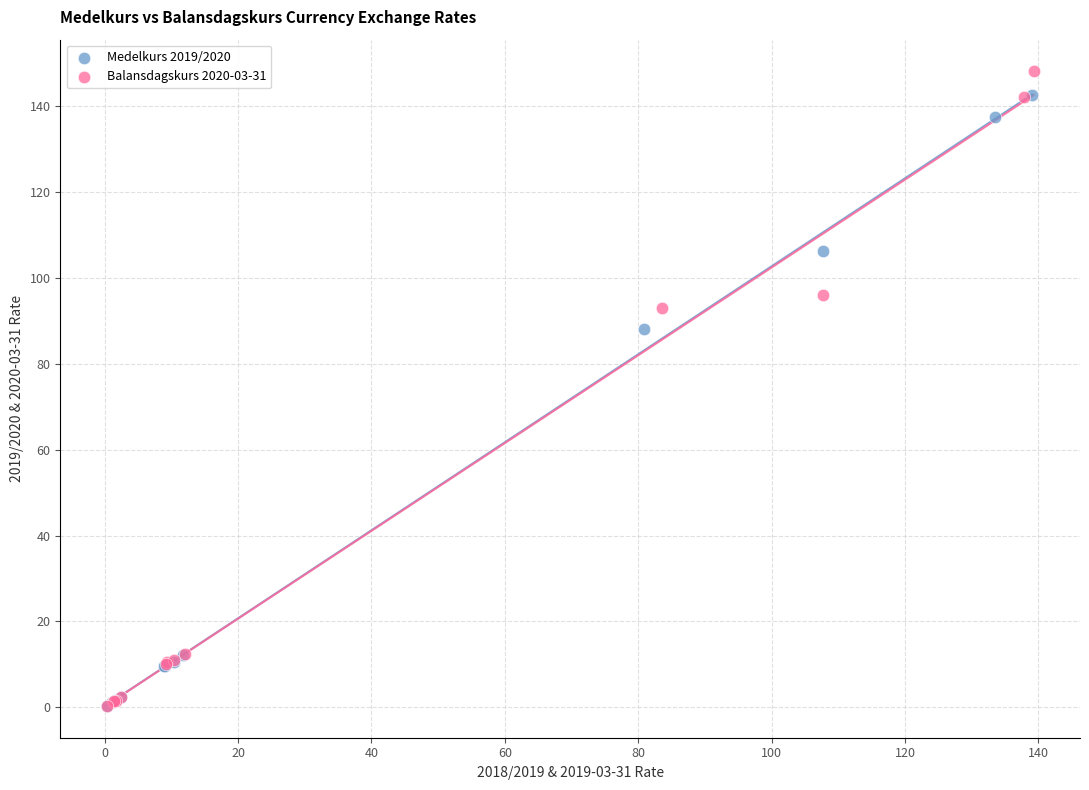

Which series reaches the maximum Y coordinate?

Balansdagskurs 2020-03-31